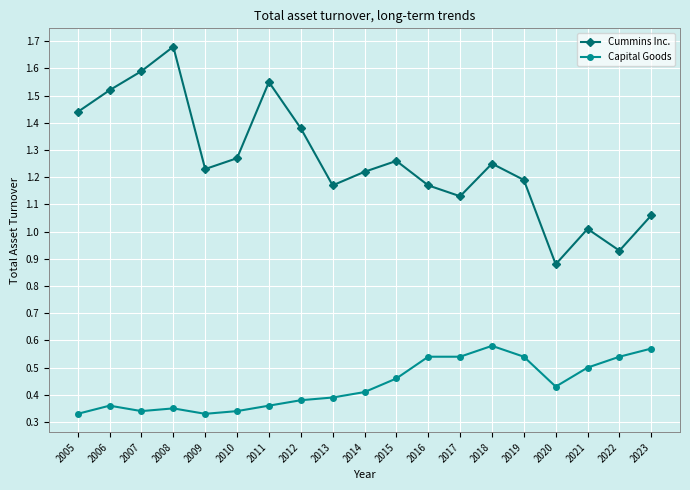

True or false: Cummins Inc. and Capital Goods intersect in this chart.

False